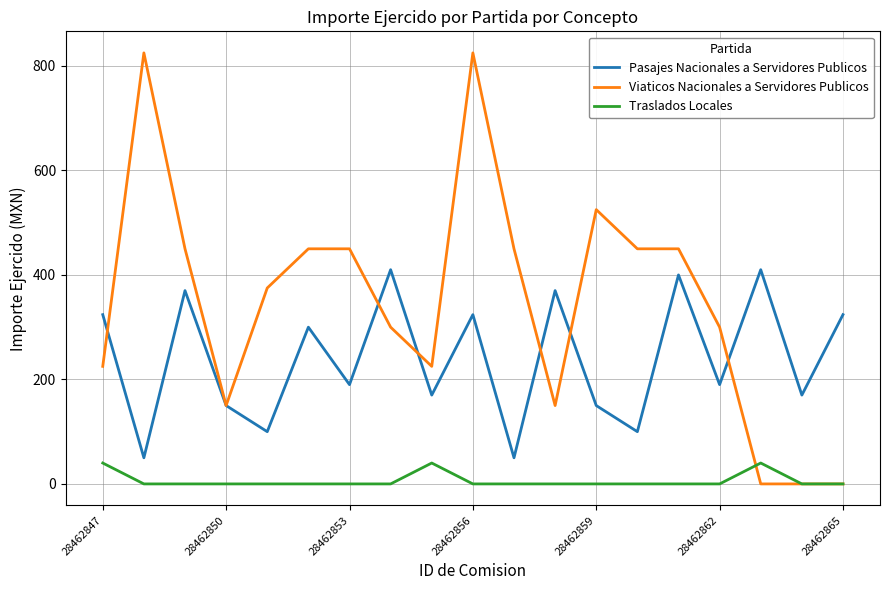

What is the greatest value displayed?

825